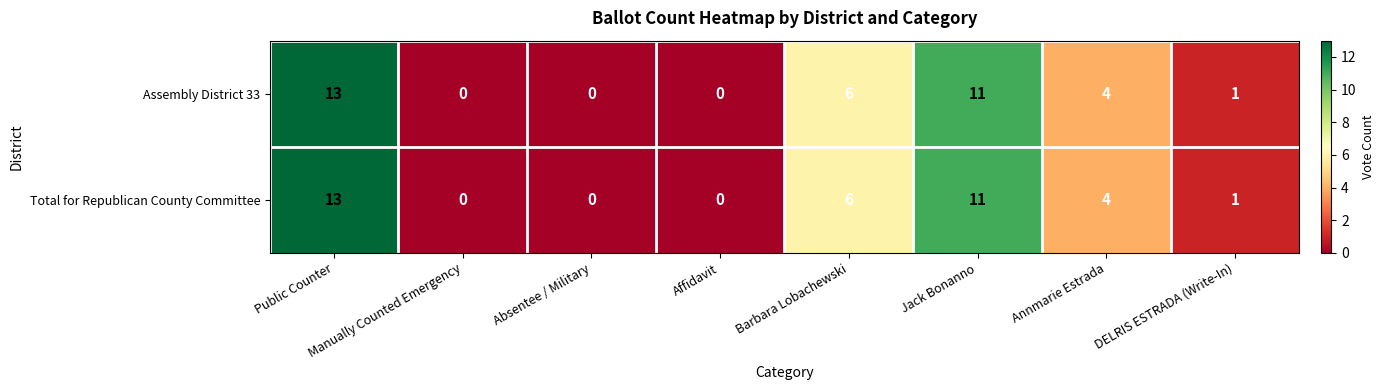

What is the average value of the Total for Republican County Committee series?

4